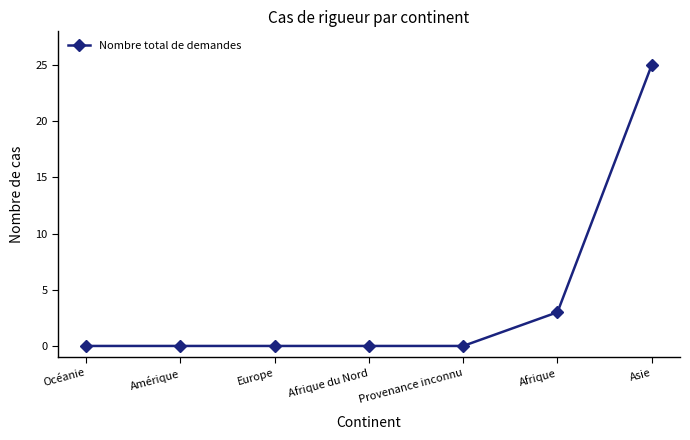

True or false: there are more than 2 points higher than both neighbors.

False